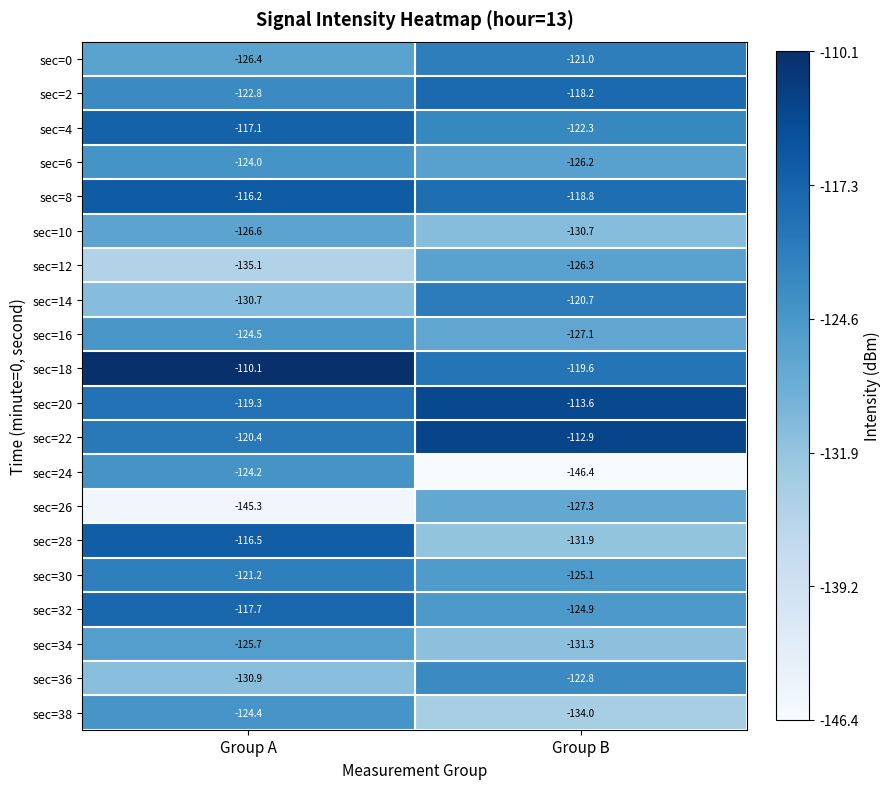

What is the difference between the sec=2 values at Group B and Group A?

4.6